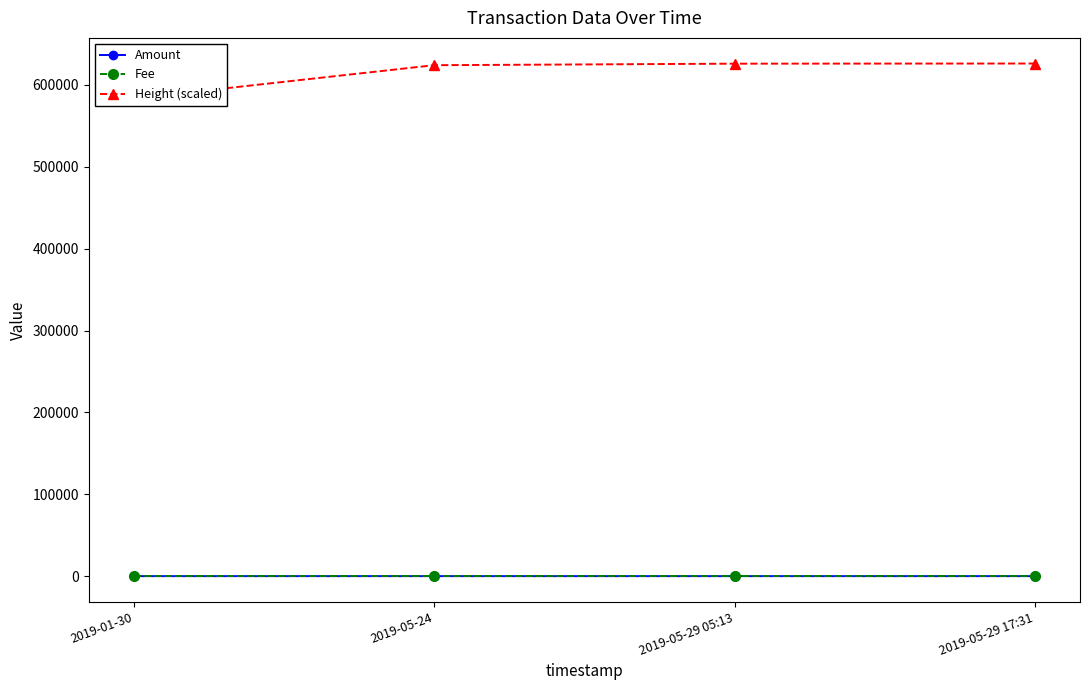

What is the sum of the Height (scaled) values at 2019-01-30 and 2019-05-29 17:31?

1209528.0